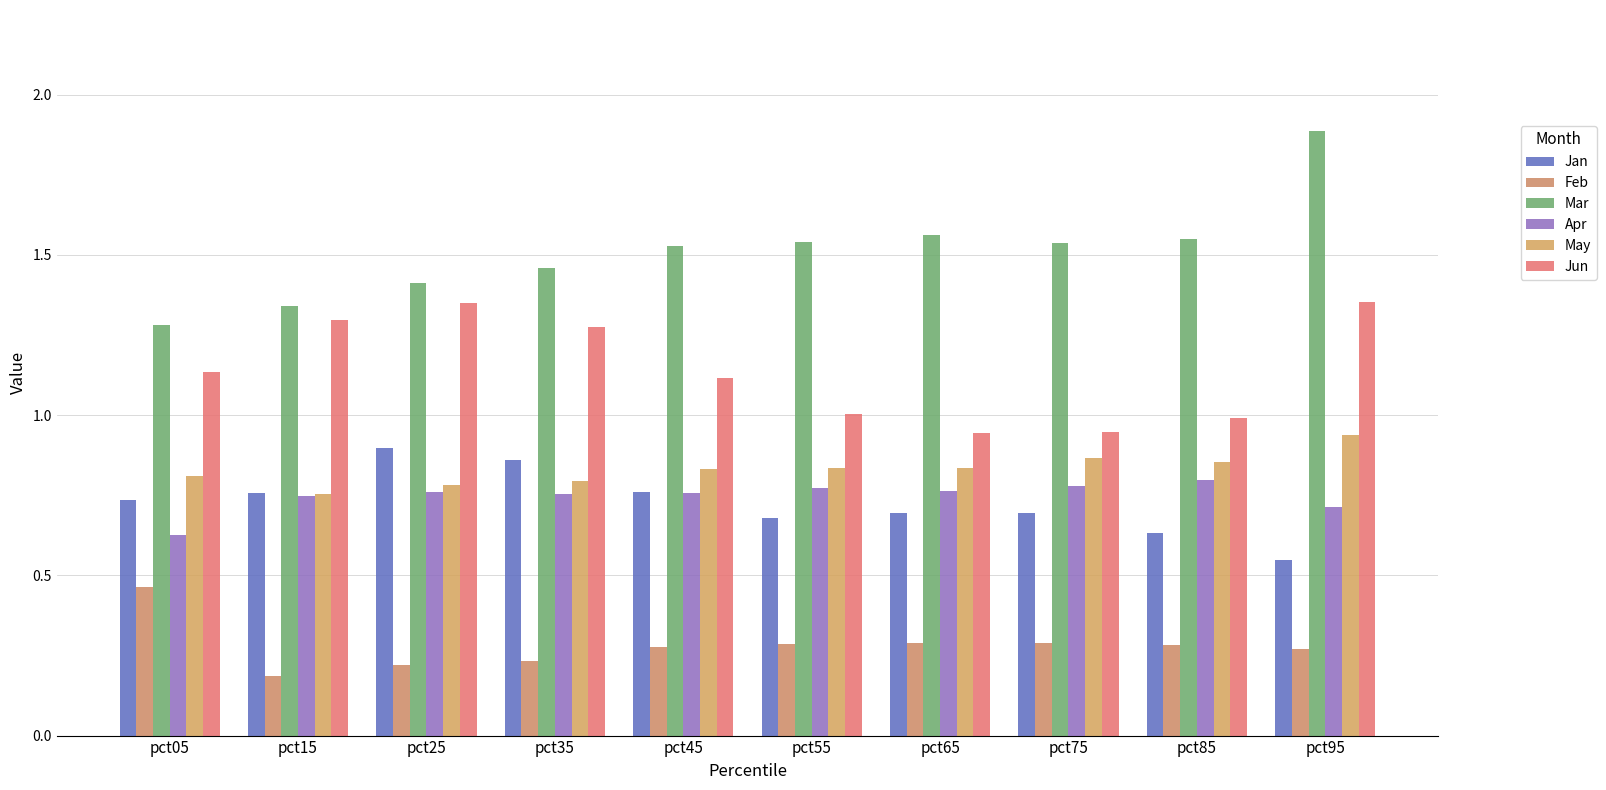

True or false: Jan has a value of 0.6 at pct85.

True